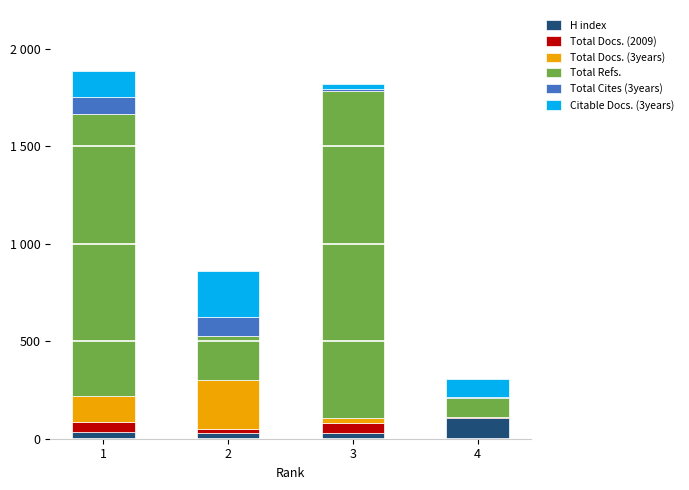

What are all the series names shown in the legend?

H index, Total Docs. (2009), Total Docs. (3years), Total Refs., Total Cites (3years), Citable Docs. (3years)